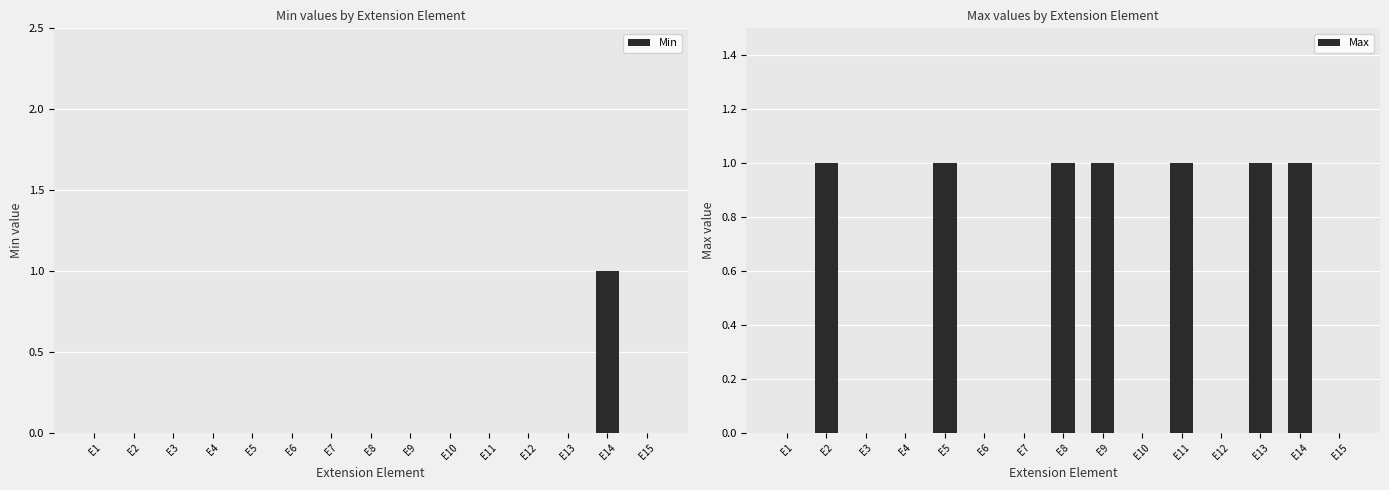

Is it true that Max equals 1 at E8?

True